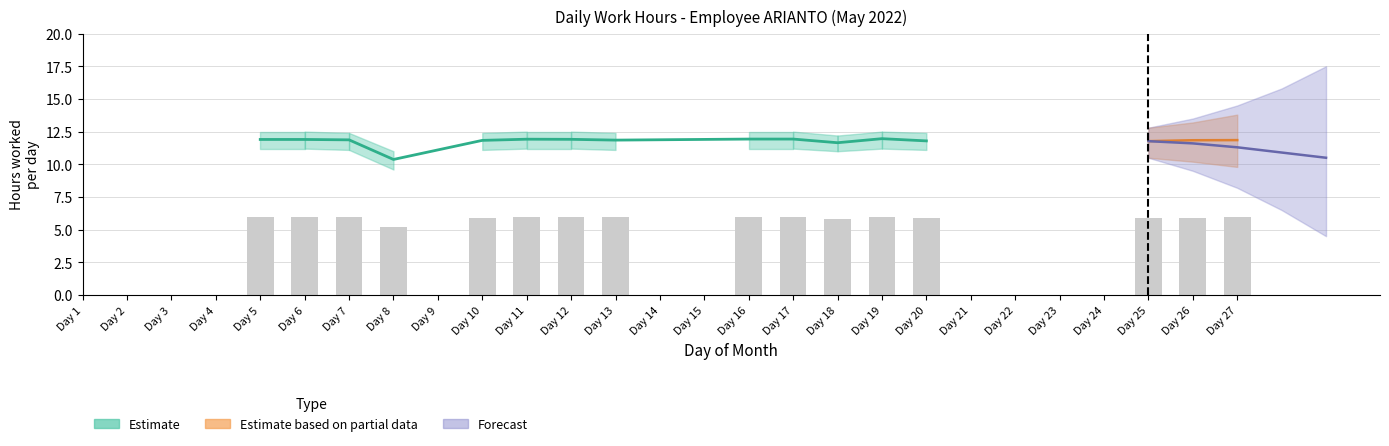

What is the sum of the values at 12 and 17?

23.8